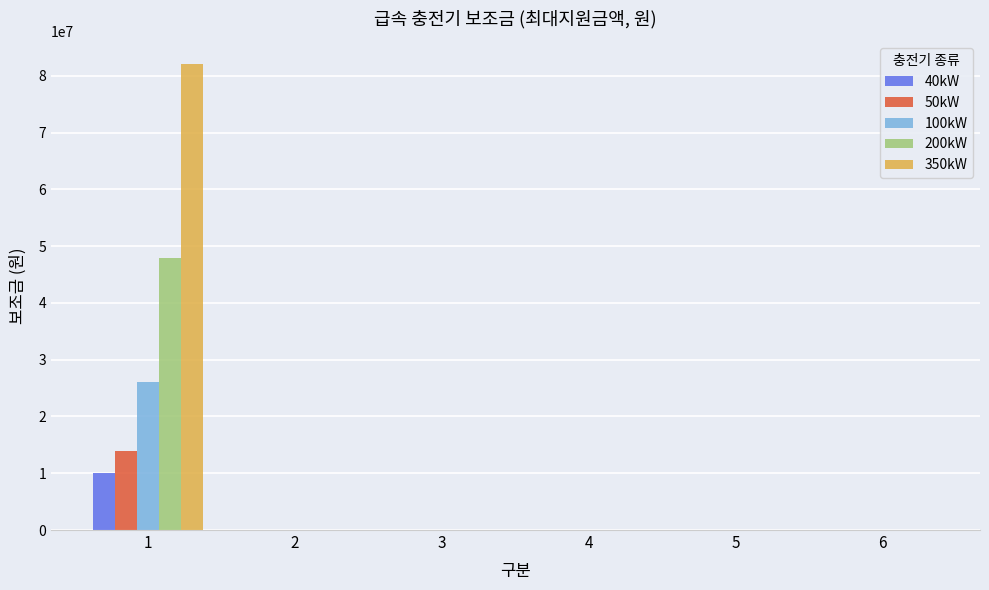

The 50kW series shows 0 at 6. True or false?

True